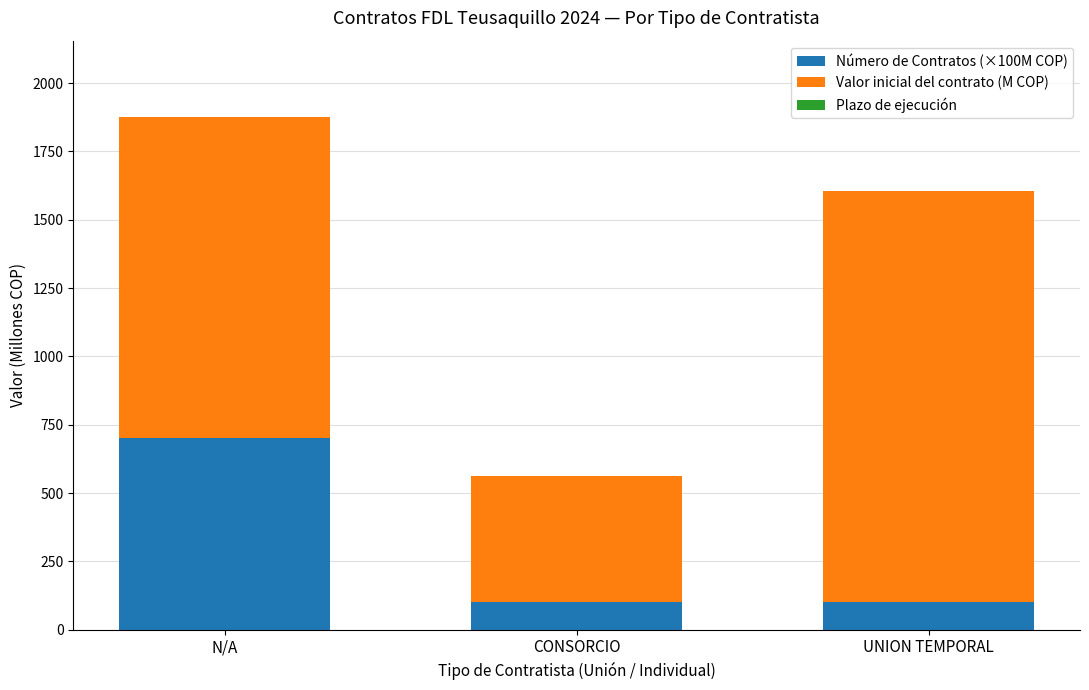

How many data points does each series have?

3